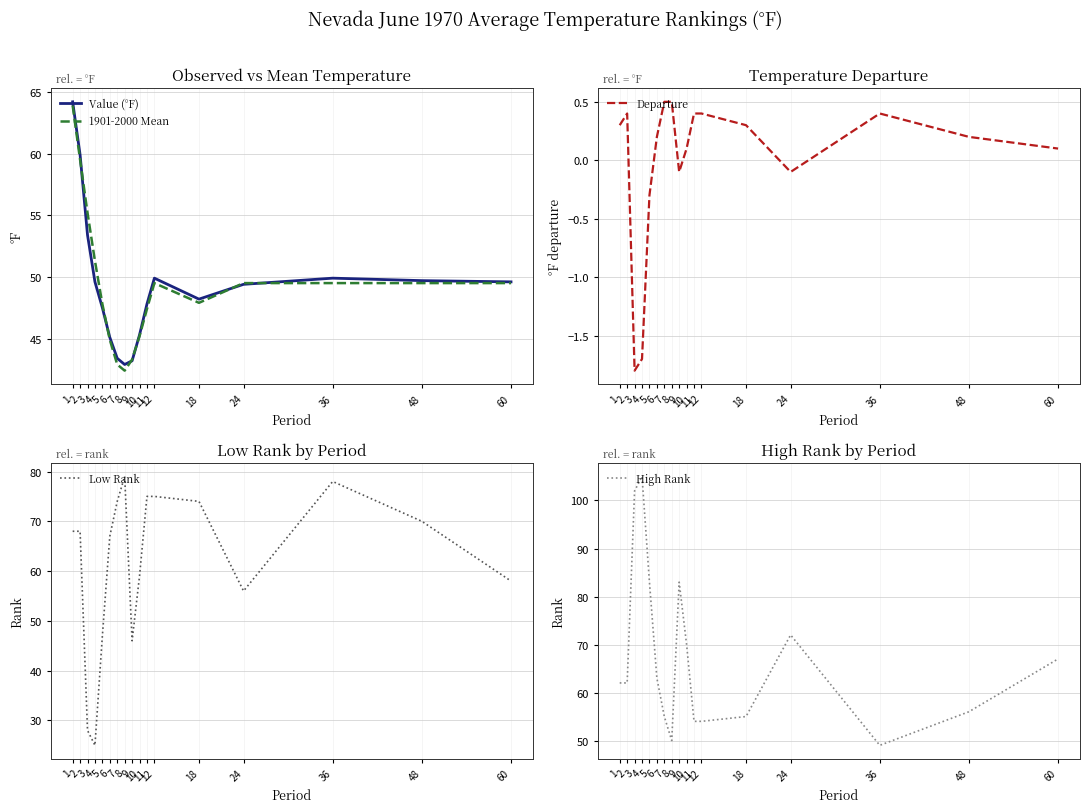

Reading right to left, list all the values displayed in this chart.

Value (°F): 60=49.6	48=49.7	36=49.9	24=49.4	18=48.2	12=49.9	11=47.8	10=45.3	9=43.2	8=42.9	7=43.4	6=45.1	5=47.5	4=49.6	3=53.4	2=59.9	1=64.2
1901-2000 Mean: 60=49.5	48=49.5	36=49.5	24=49.5	18=47.9	12=49.5	11=47.4	10=45.2	9=43.3	8=42.4	7=42.9	6=44.9	5=47.8	4=51.3	3=55.2	2=59.5	1=63.9
Departure: 60=0.1	48=0.2	36=0.4	24=-0.1	18=0.3	12=0.4	11=0.4	10=0.1	9=-0.1	8=0.5	7=0.5	6=0.2	5=-0.3	4=-1.7	3=-1.8	2=0.4	1=0.3
Low Rank: 60=58.0	48=70.0	36=78.0	24=56.0	18=74.0	12=75.0	11=75.0	10=59.0	9=46.0	8=79.0	7=74.0	6=67.0	5=47.0	4=25.0	3=28.0	2=68.0	1=68.0
High Rank: 60=67.0	48=56.0	36=49.0	24=72.0	18=55.0	12=54.0	11=54.0	10=70.0	9=83.0	8=50.0	7=55.0	6=63.0	5=83.0	4=105.0	3=102.0	2=62.0	1=62.0